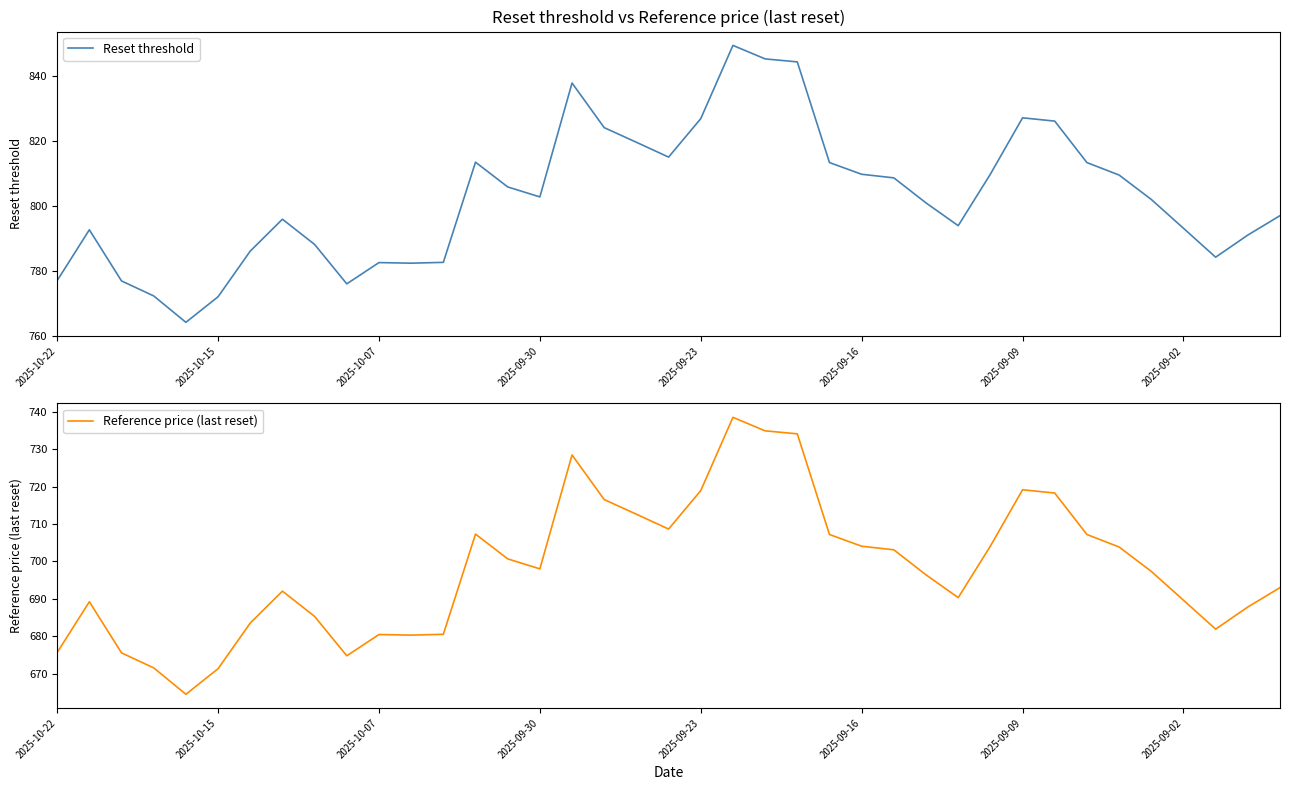

In Reference price (last reset), how many points are lower than both neighbors (excluding endpoints)?

7